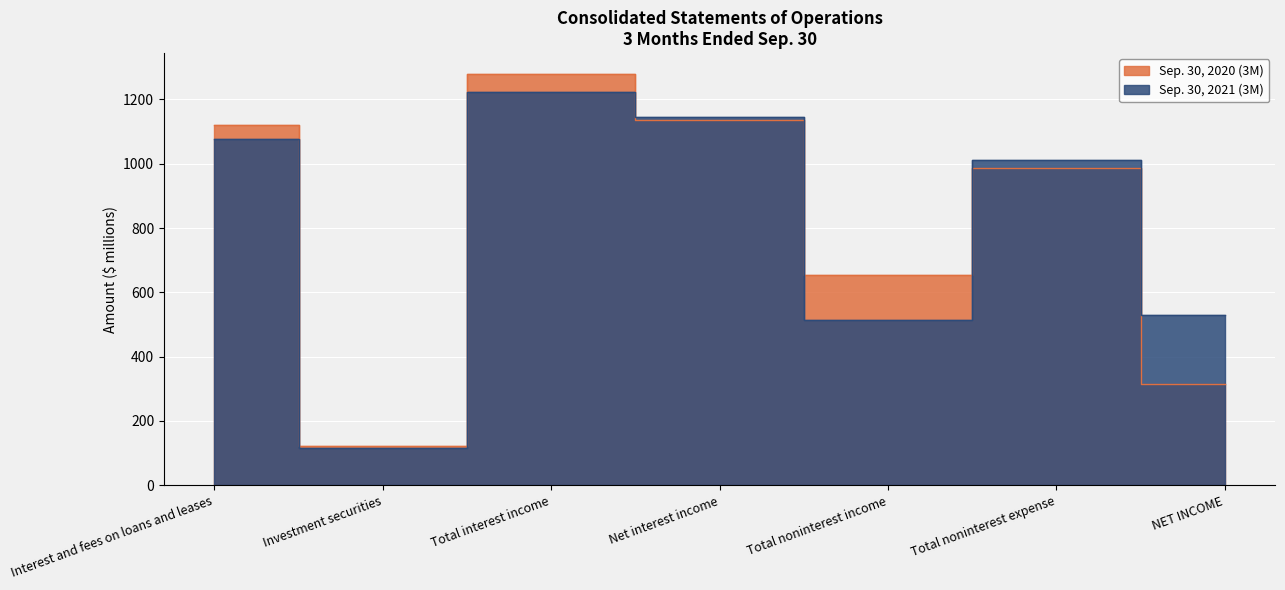

Rank the series by their average value, from highest to lowest.

Sep. 30, 2021 (3M), Sep. 30, 2020 (3M)